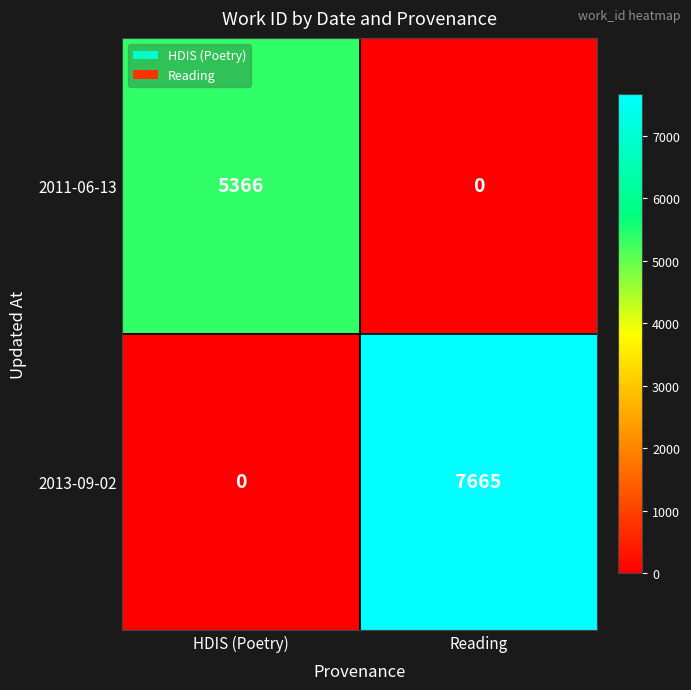

True or false: 2013-09-02 has a value of -3353 at HDIS (Poetry).

False